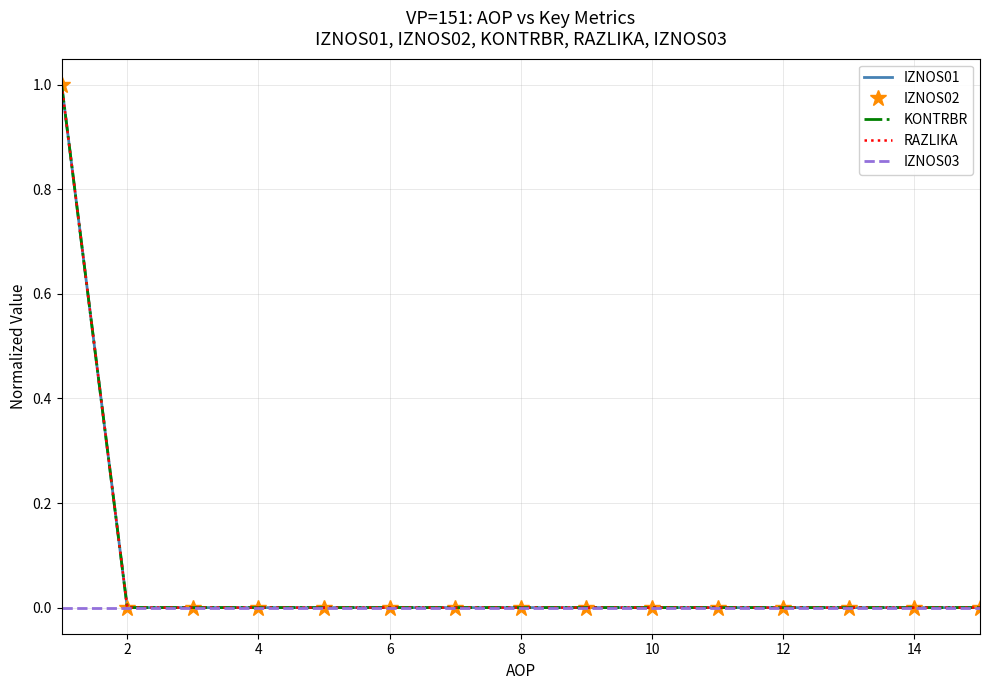

True or false: IZNOS03 and IZNOS01 cross at least once.

False